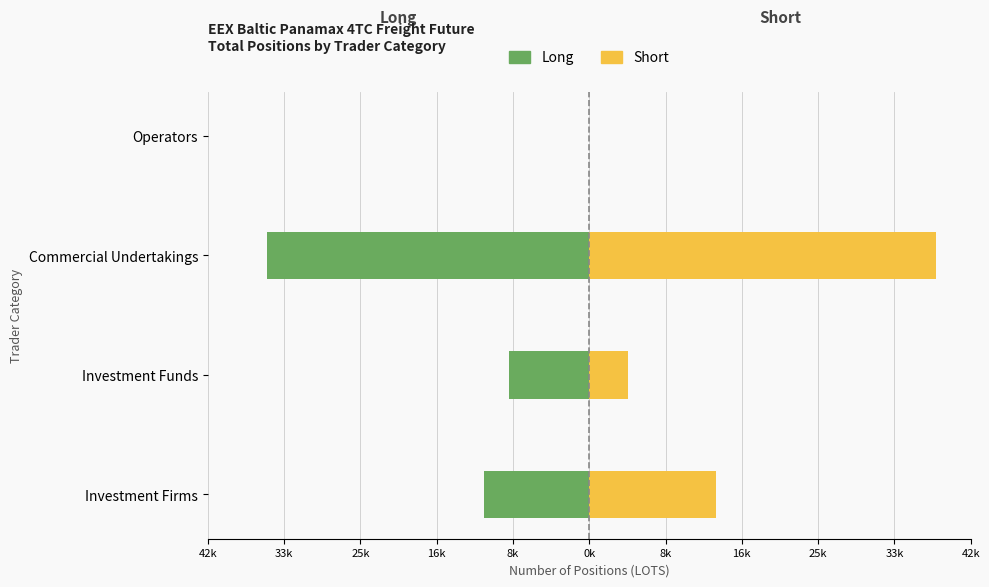

Rank the series at Commercial Undertakings from lowest to highest value.

Long, Short